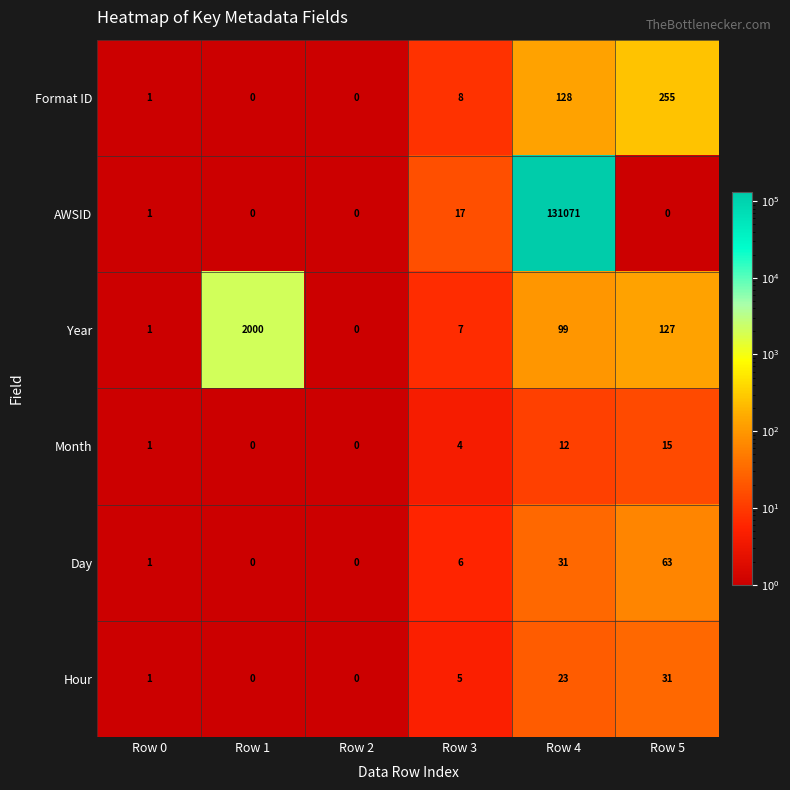

How many data points in AWSID are less than 1?

3